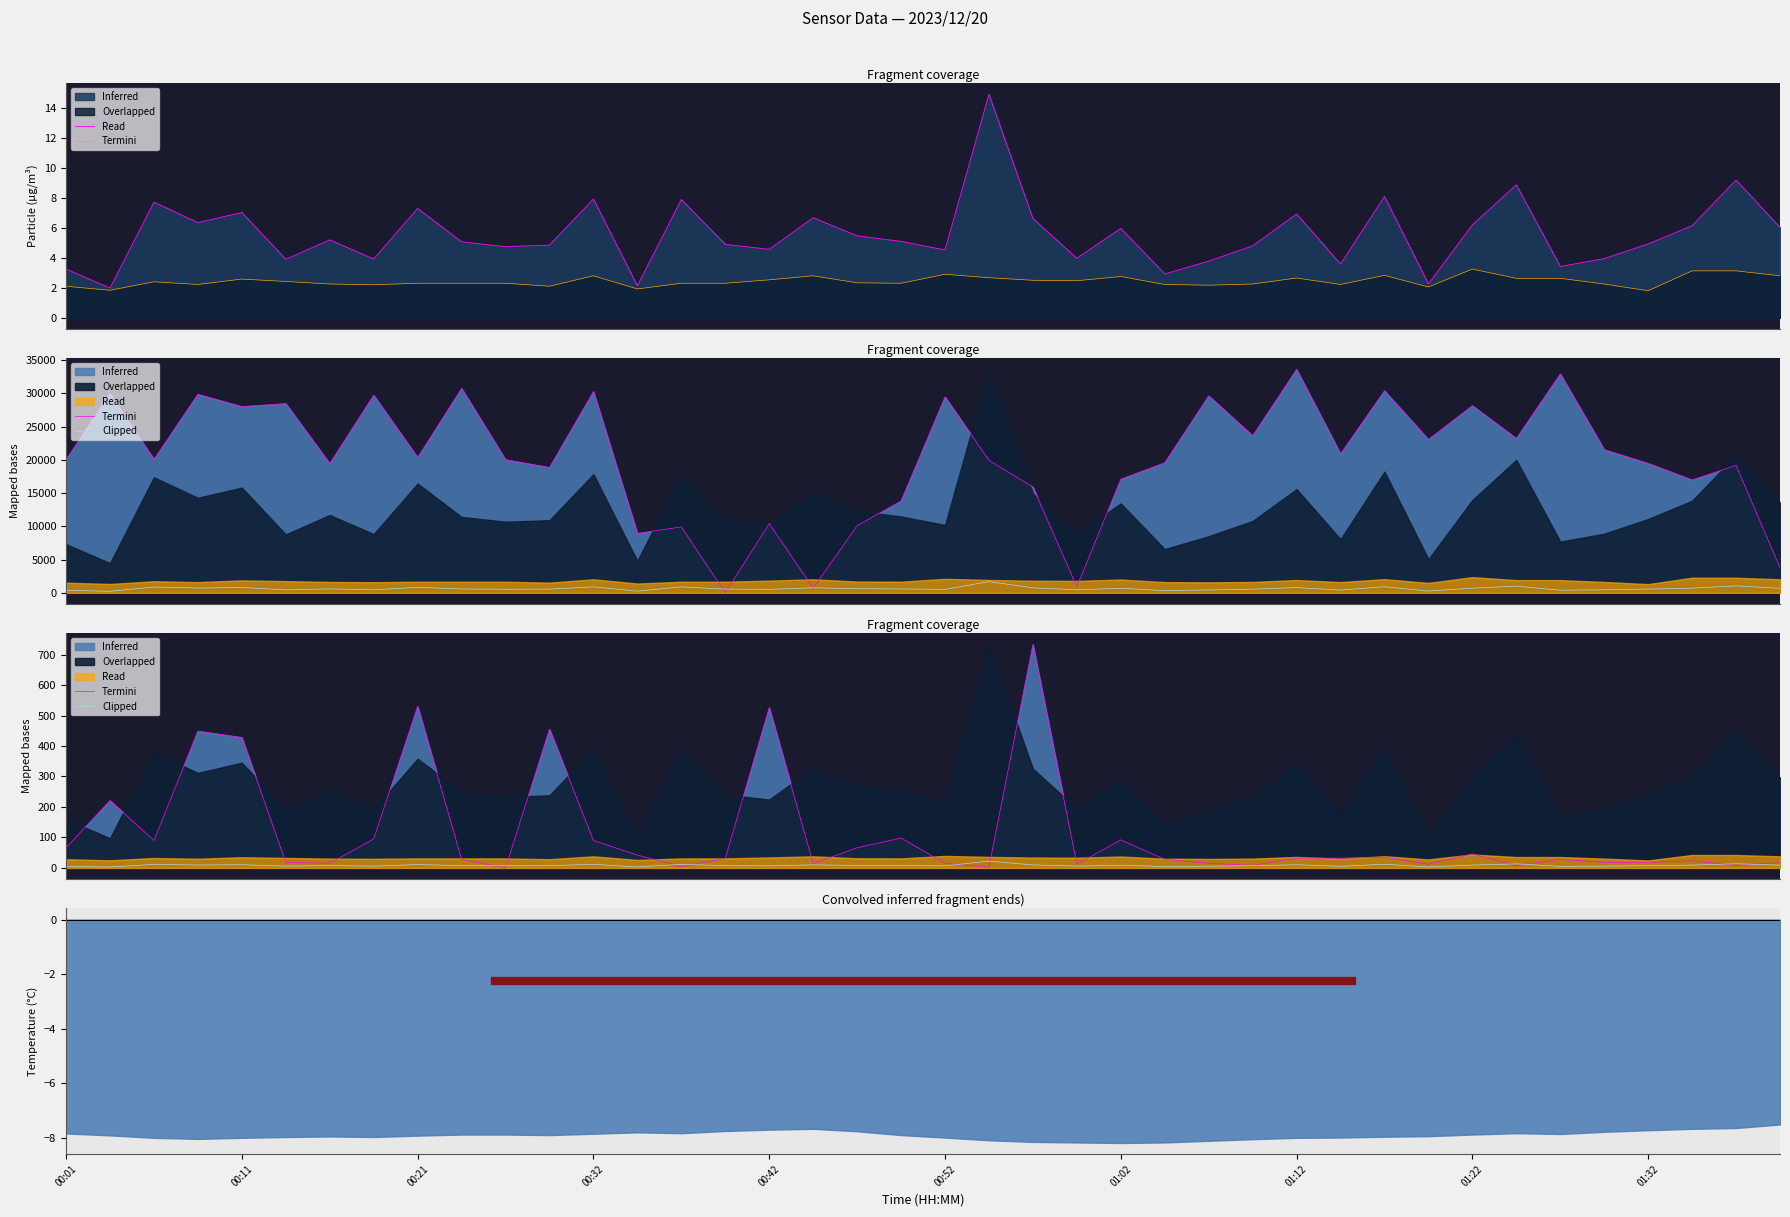

What is the maximum value for Termini P1?

14.9